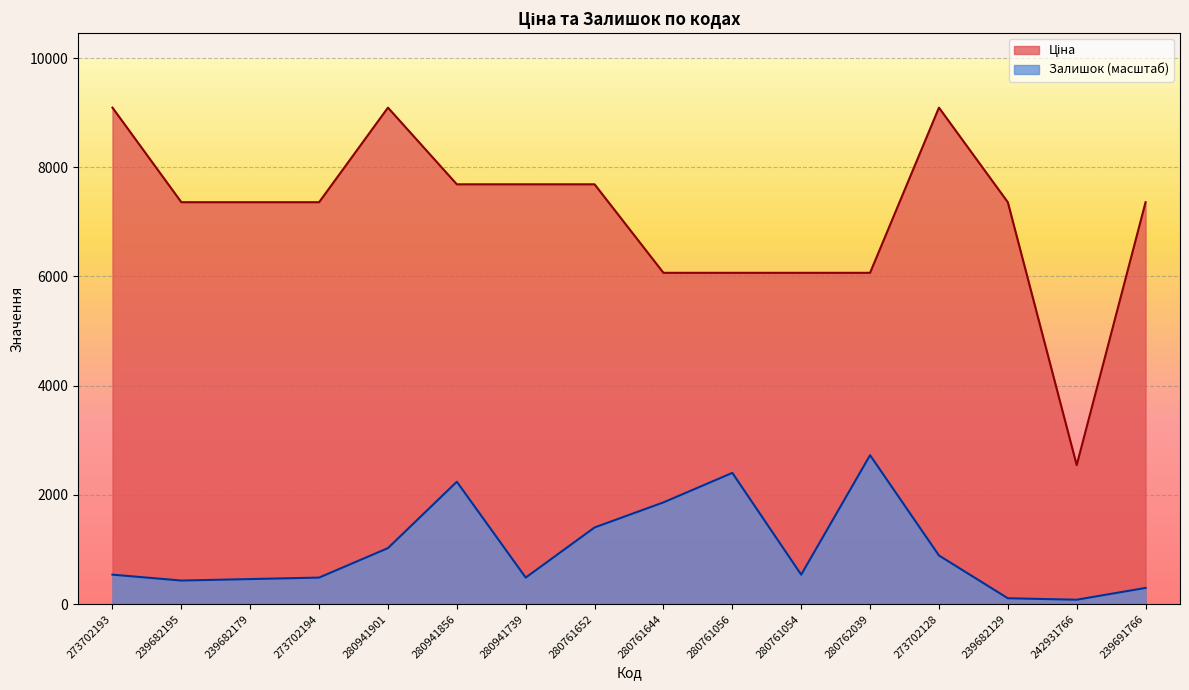

In Залишок, how many points are higher than both neighbors (excluding endpoints)?

3